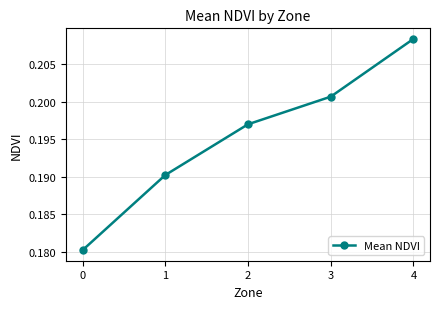

The chart shows a value of 0.1 at 2. True or false?

False